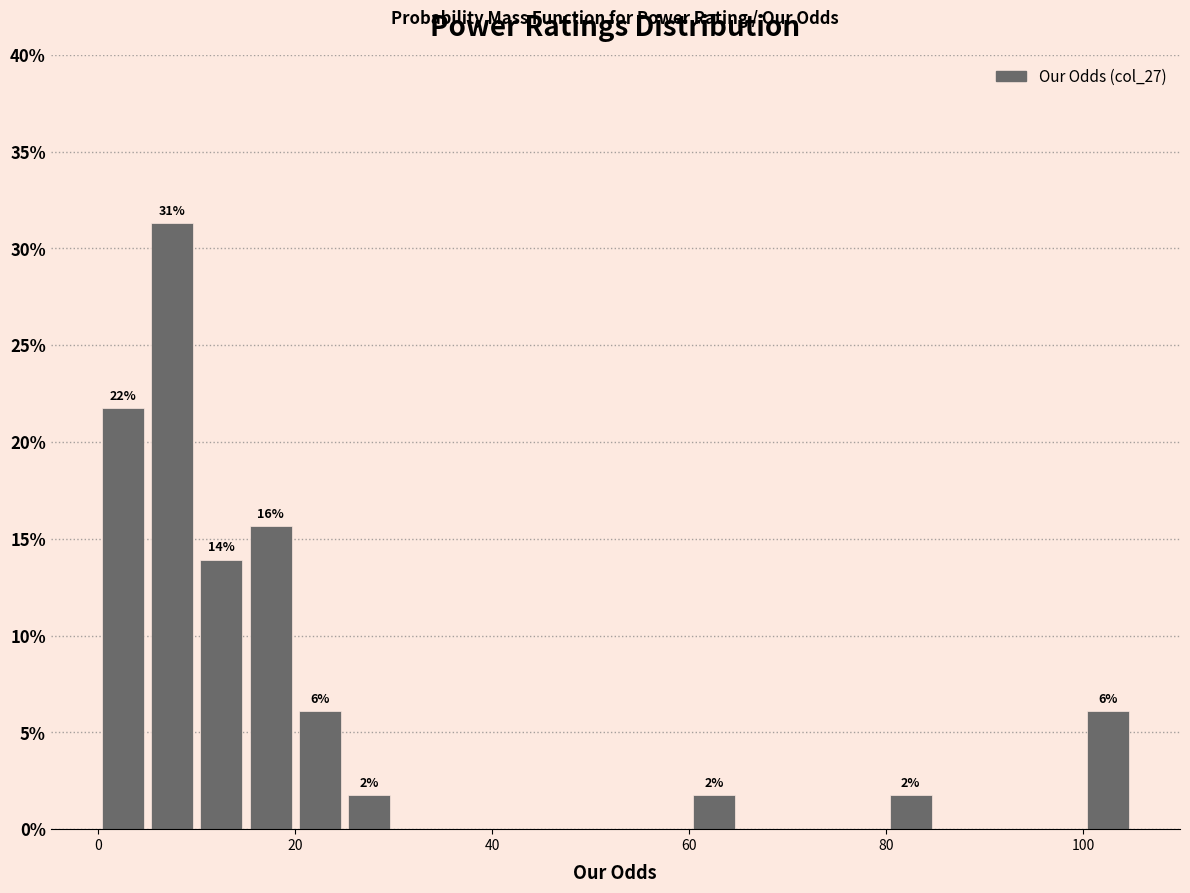

Around what value on the x-axis is the tallest bar? Give the approximate position of its centre, as read against the axis.

8